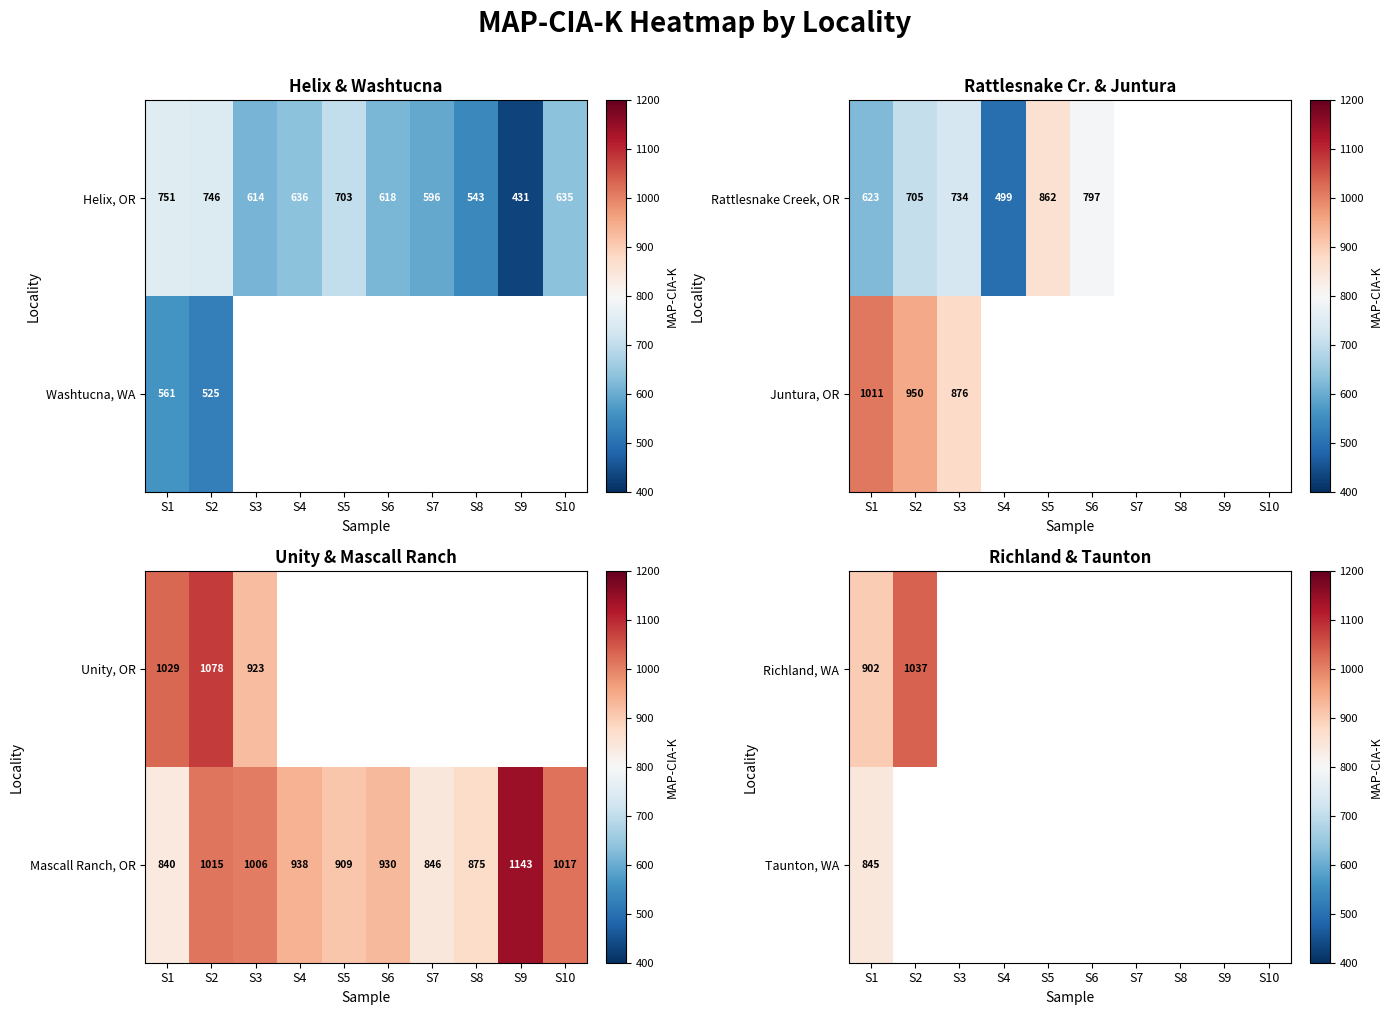

Is the value of Richland, WA at S10 greater than the value of Taunton, WA at S6?

No